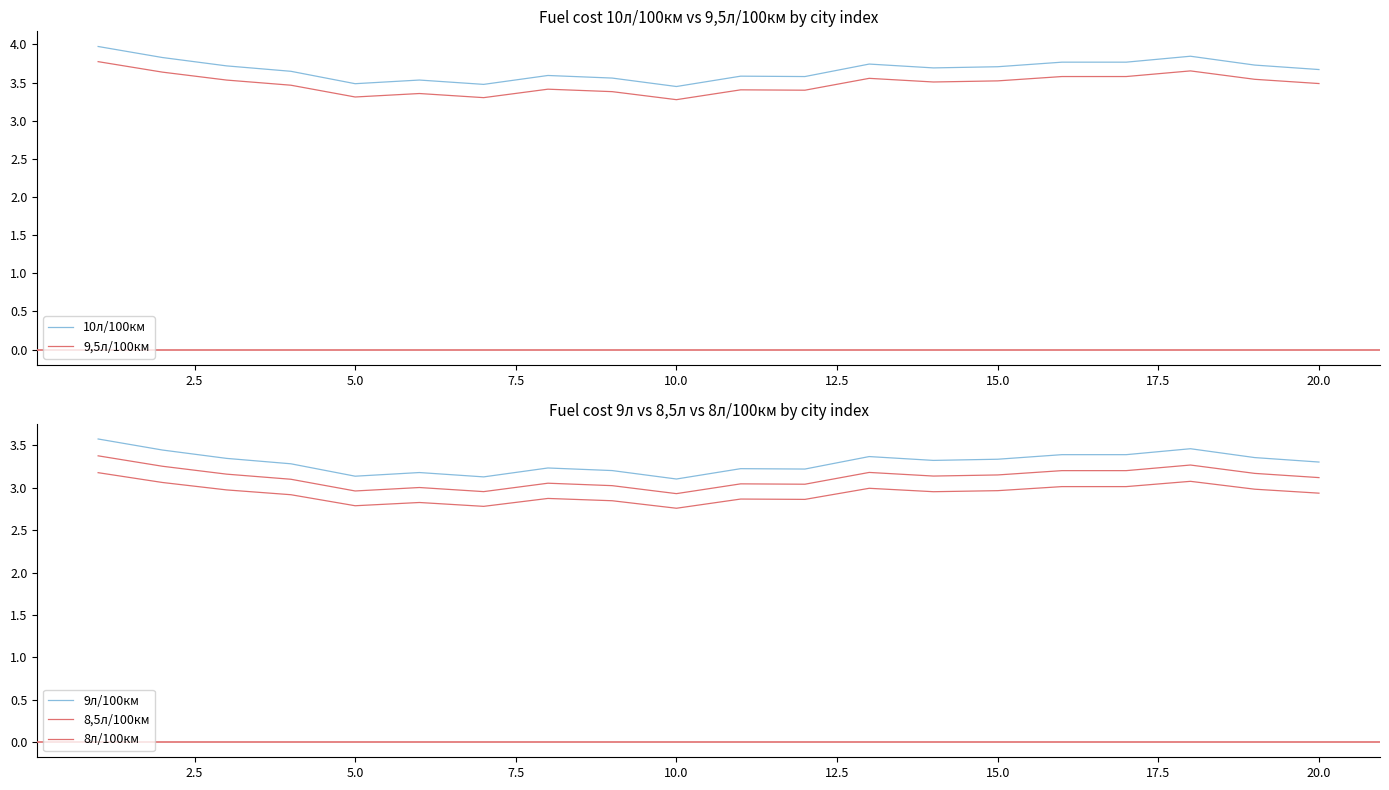

True or false: 9л/100км and 8,5л/100км cross at least once.

False